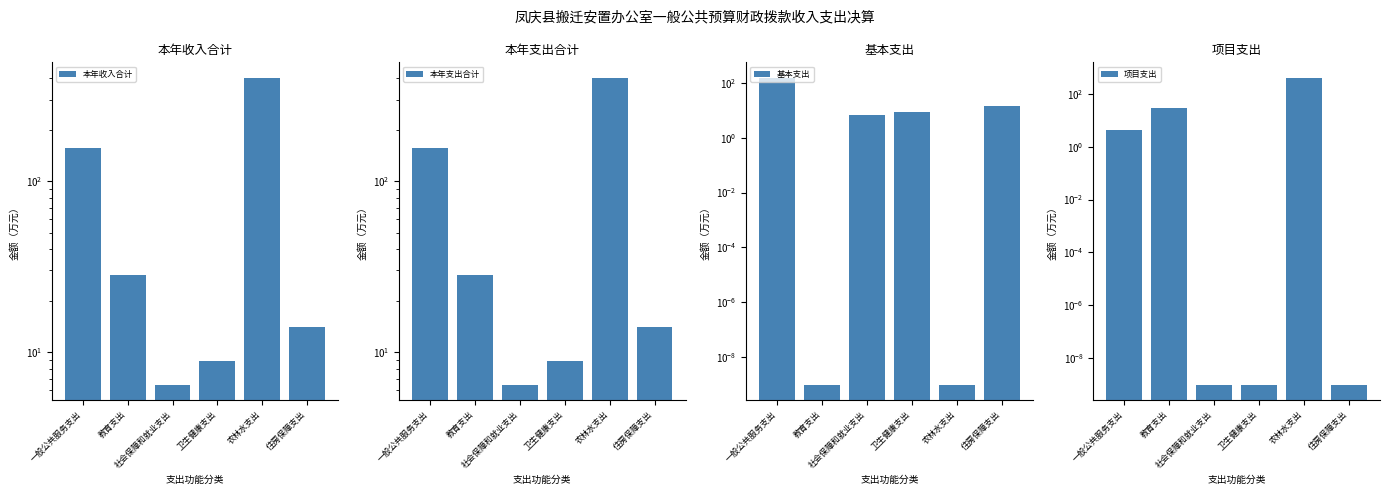

True or false: 本年支出合计 has a value of 14.0 at 住房保障支出.

True